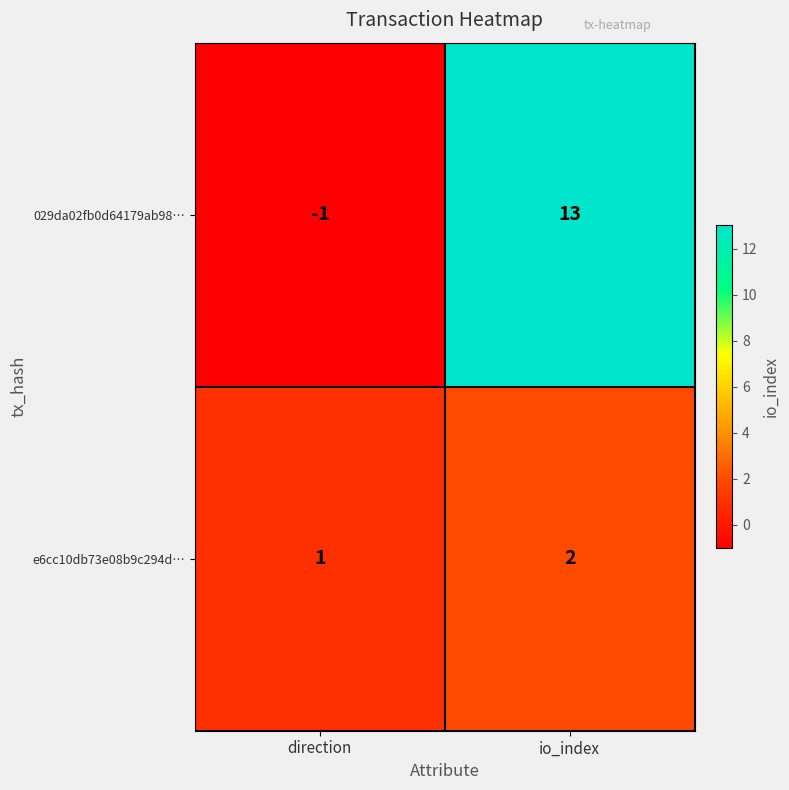

What is the sum of the 029da02fb0d64179ab98… values at io_index and direction?

12